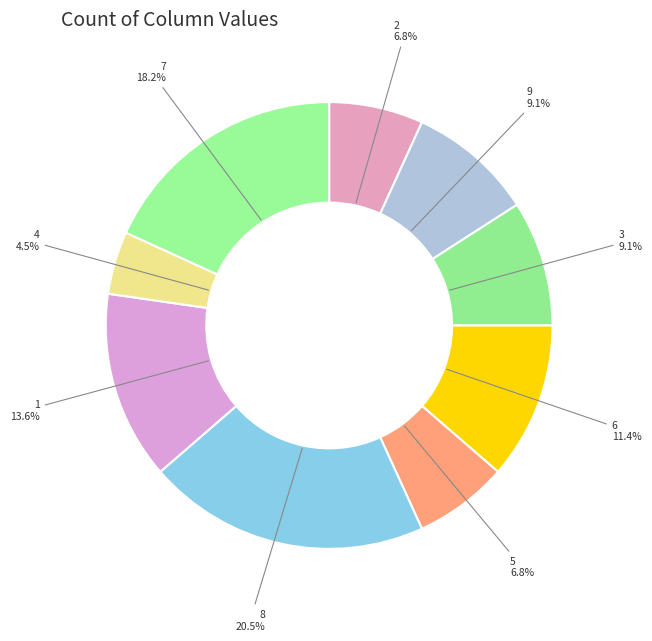

Count the number of slices in the pie.

9